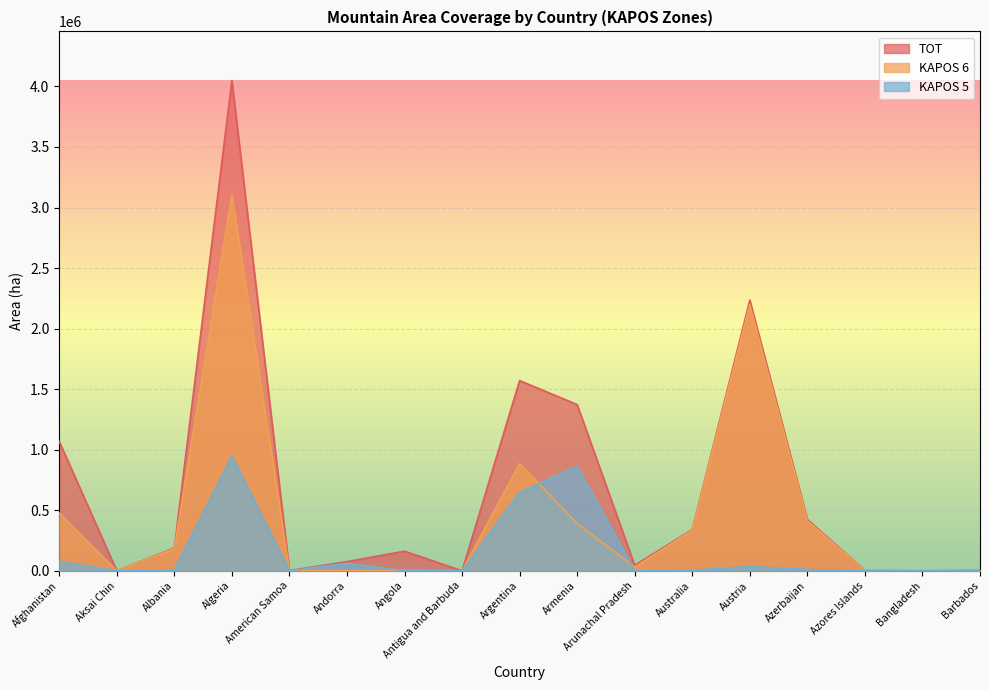

How many interior local valleys does the KAPOS 6 series have?

5